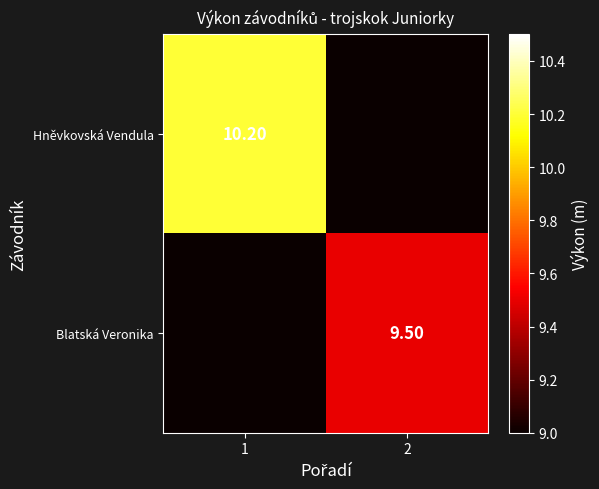

At which label does Hněvkovská Vendula first exceed 10?

1